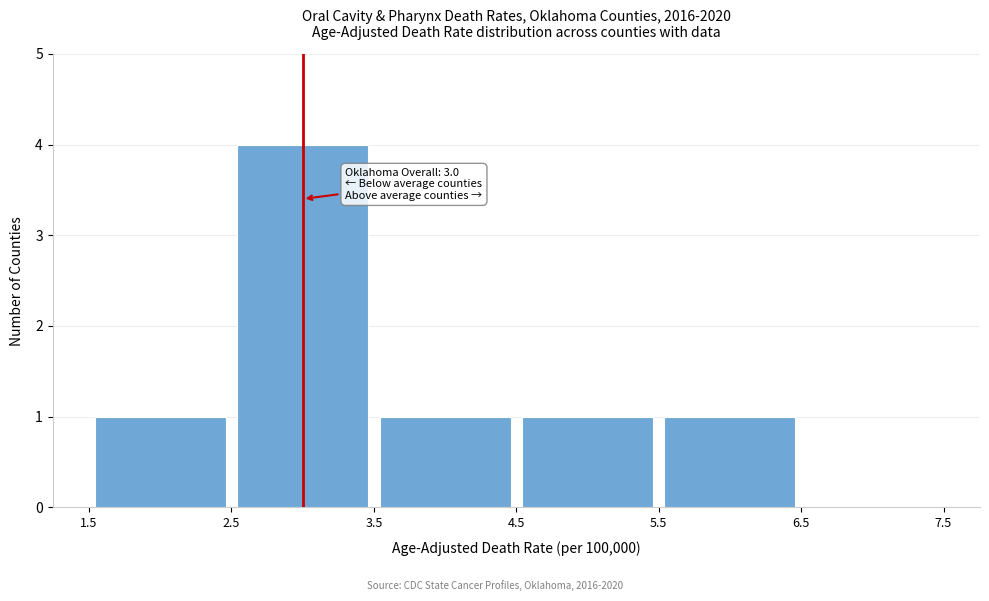

Over which range of the x-axis is the bar tallest?

2.5 to 3.5